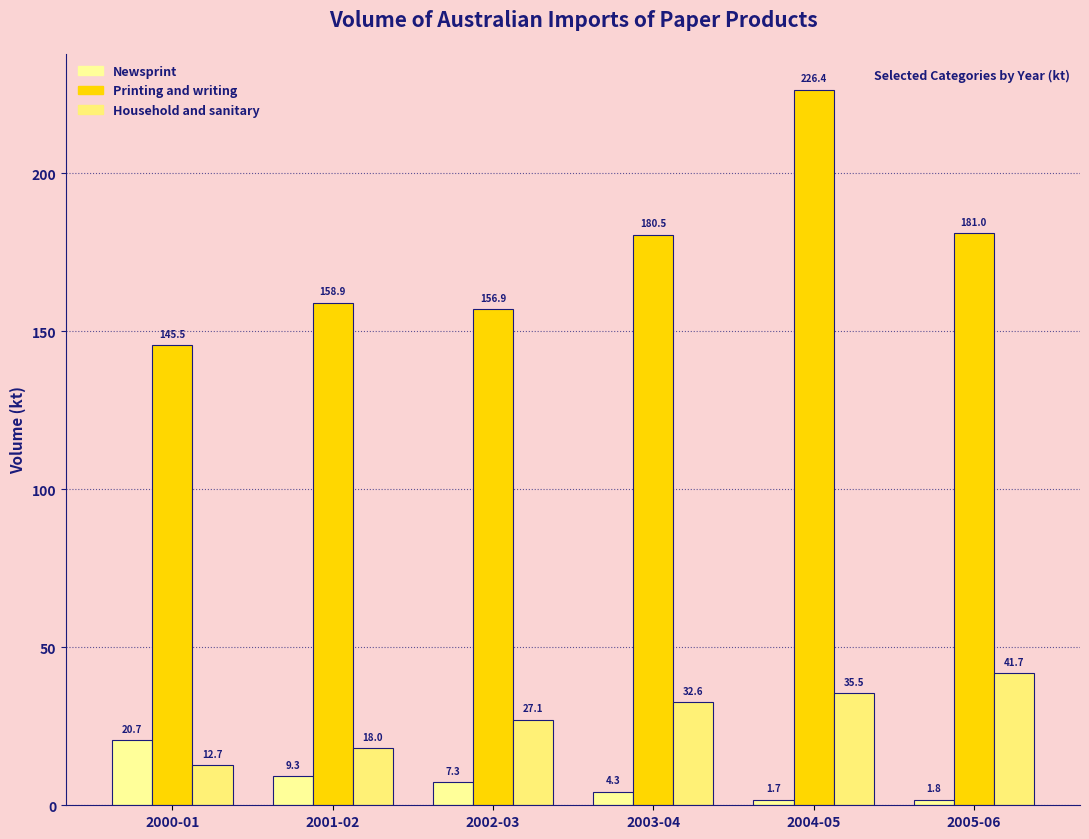

What is the value of the Household and sanitary bar at the 6th from the left?

41.7